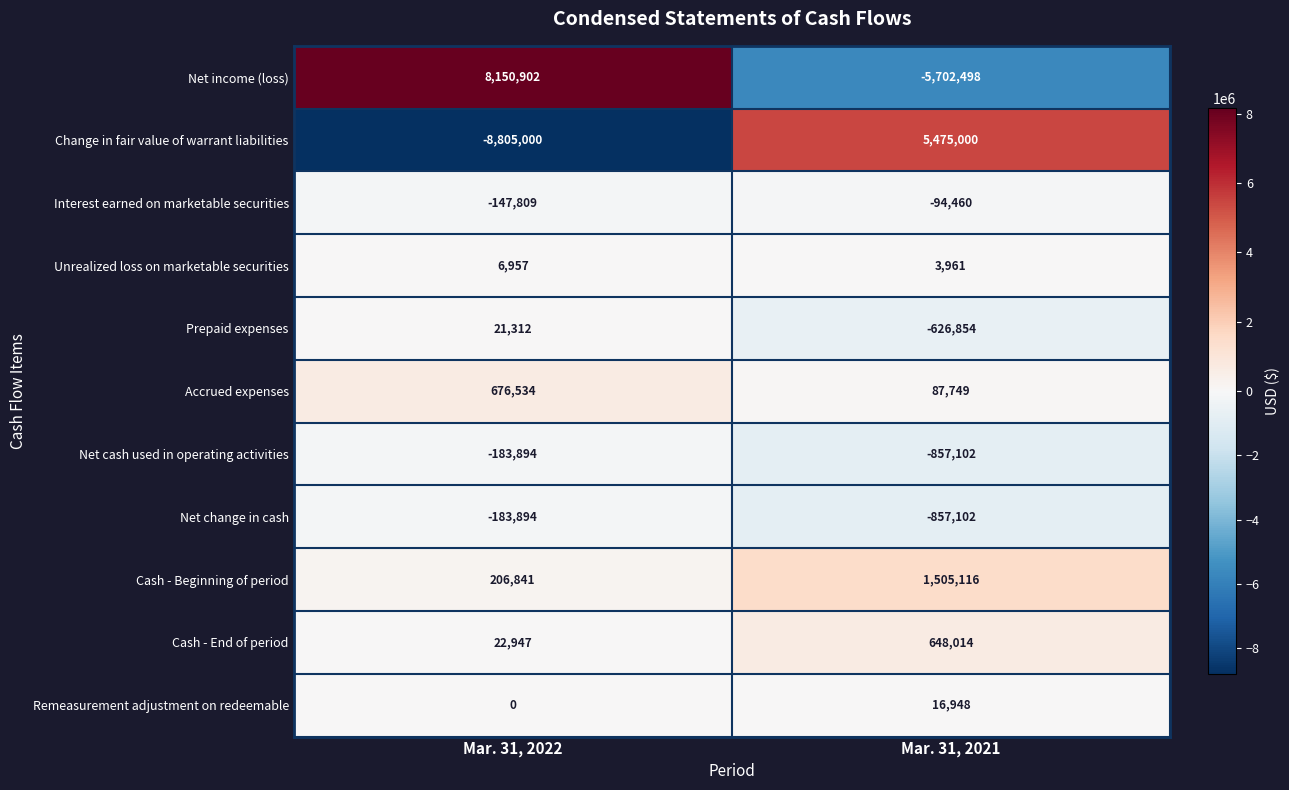

The value of Cash - End of period at Mar. 31, 2022 is 40589. True or false?

False